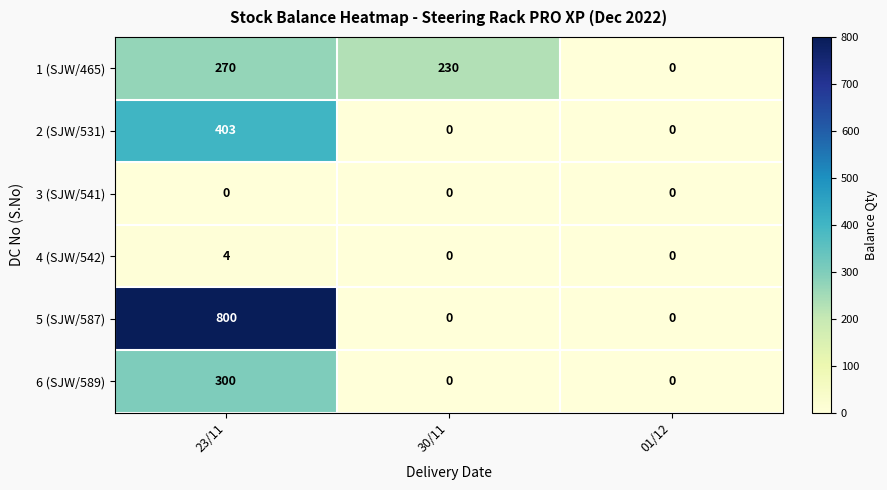

List the series in order of their peak value, lowest first.

3 (SJW/541), 4 (SJW/542), 1 (SJW/465), 6 (SJW/589), 2 (SJW/531), 5 (SJW/587)